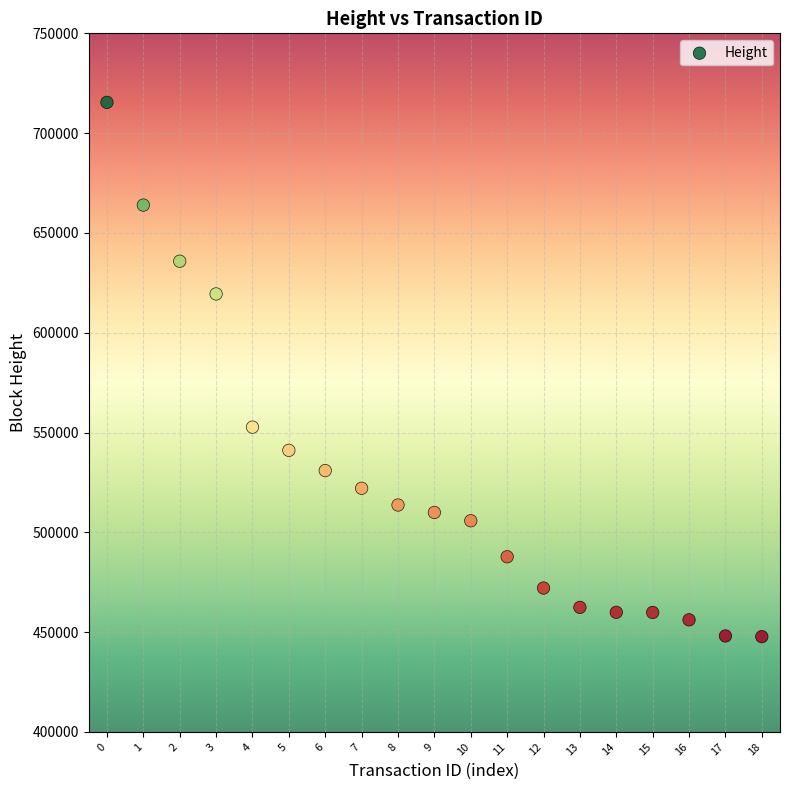

What Y value in the scatter plot is closest to 581572?

552686